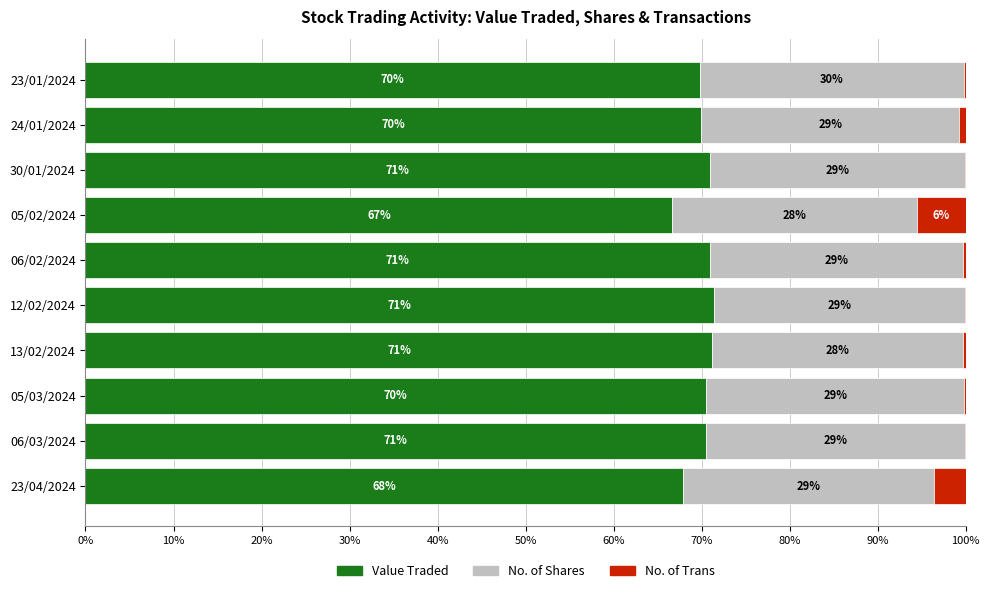

What is the highest value of the Value Traded series?

71.4